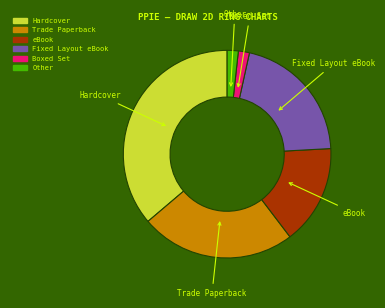

Is it true that eBook is 4% of the pie?

False